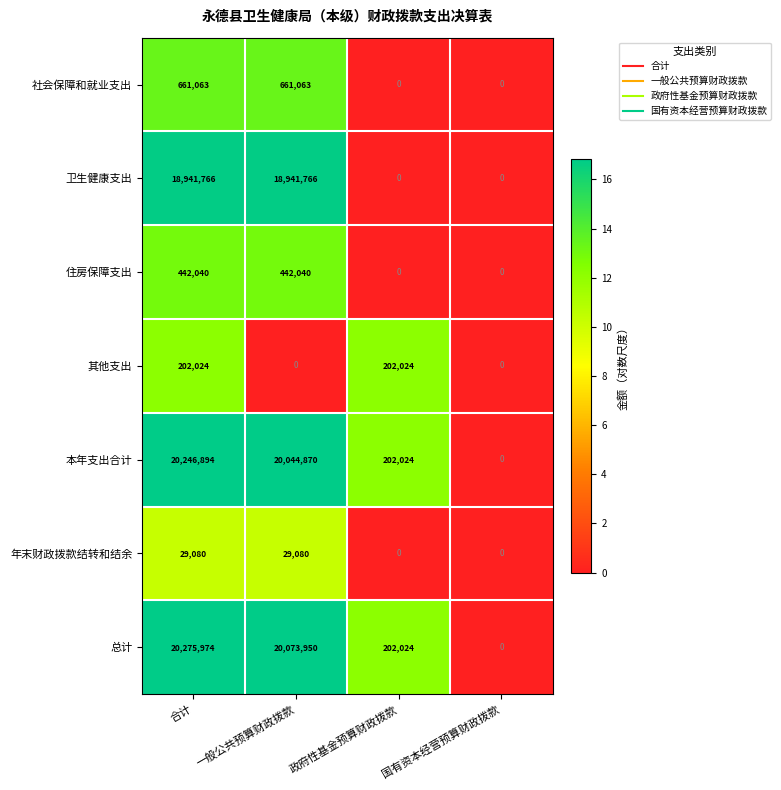

Is it true that 其他支出 equals 76948 at 一般公共预算财政拨款?

False